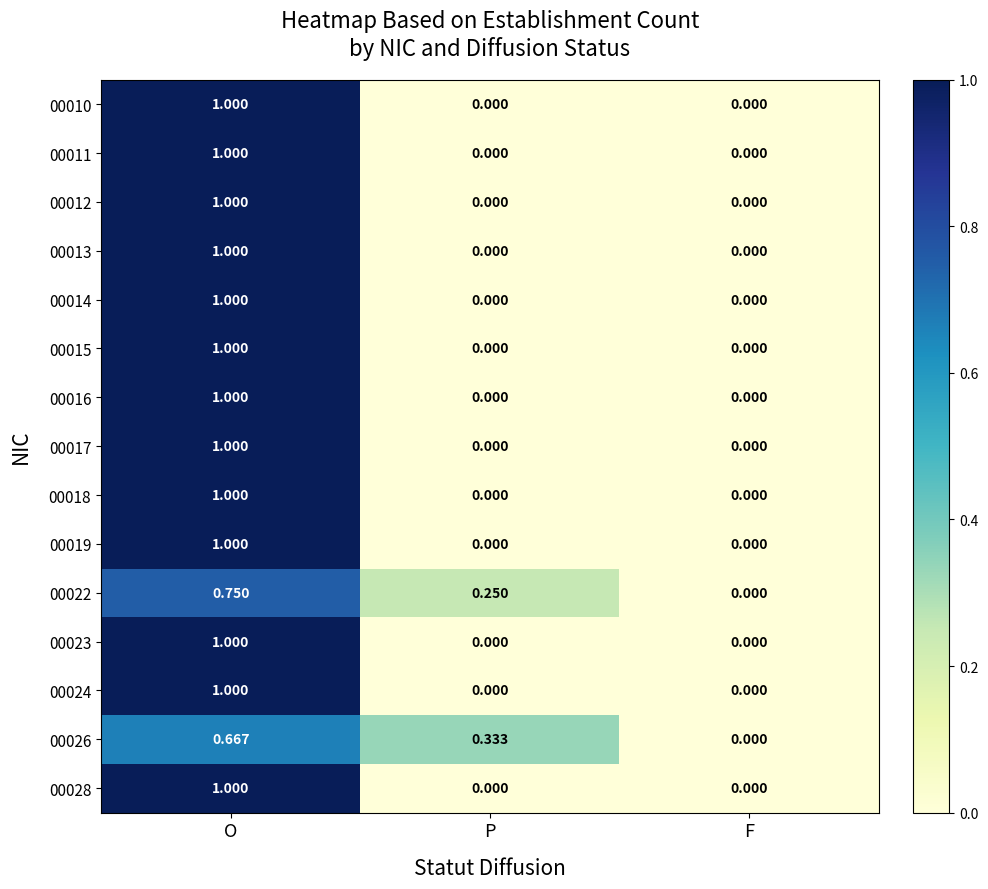

At which category does the chart reach its peak across all series?

O